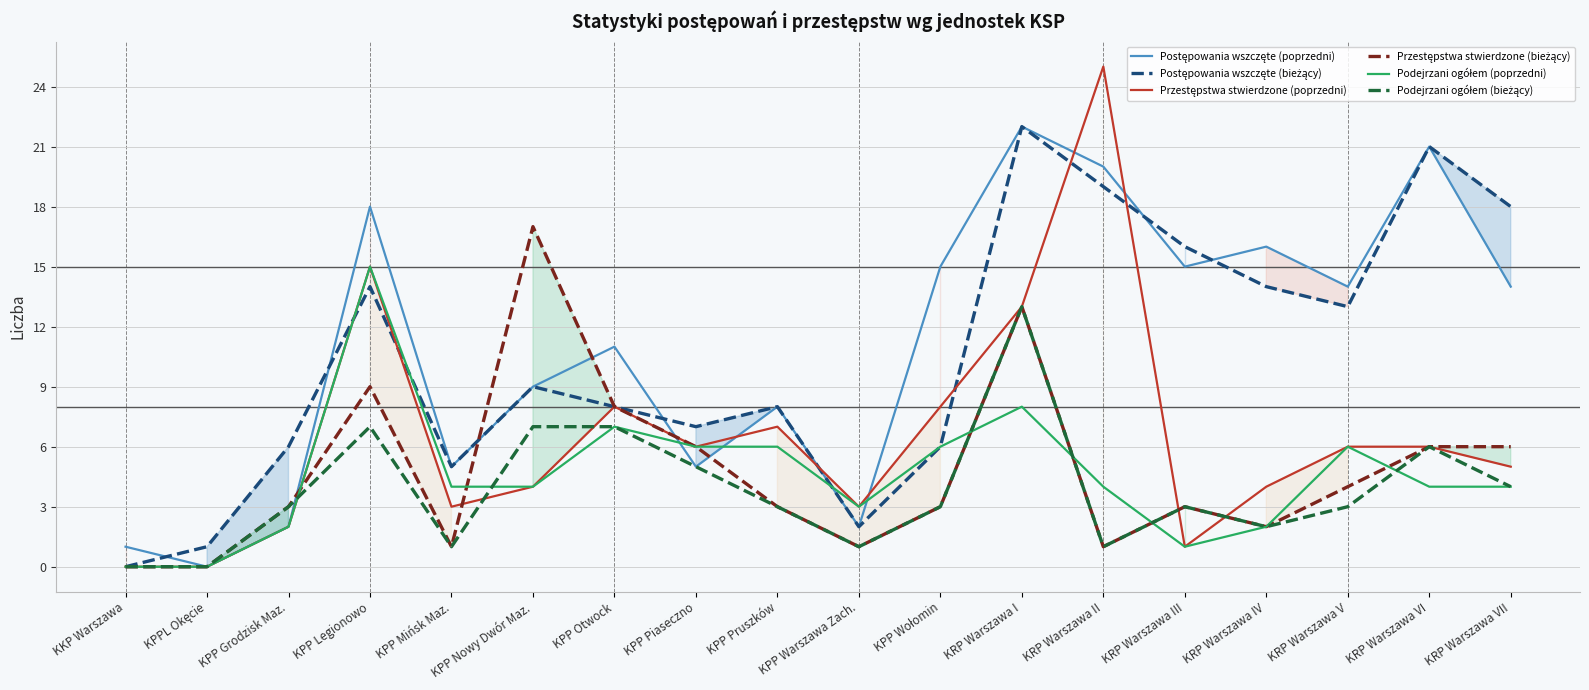

At which category does Podejrzani ogółem (bieżący) reach its first local valley?

KPP Mińsk Maz.